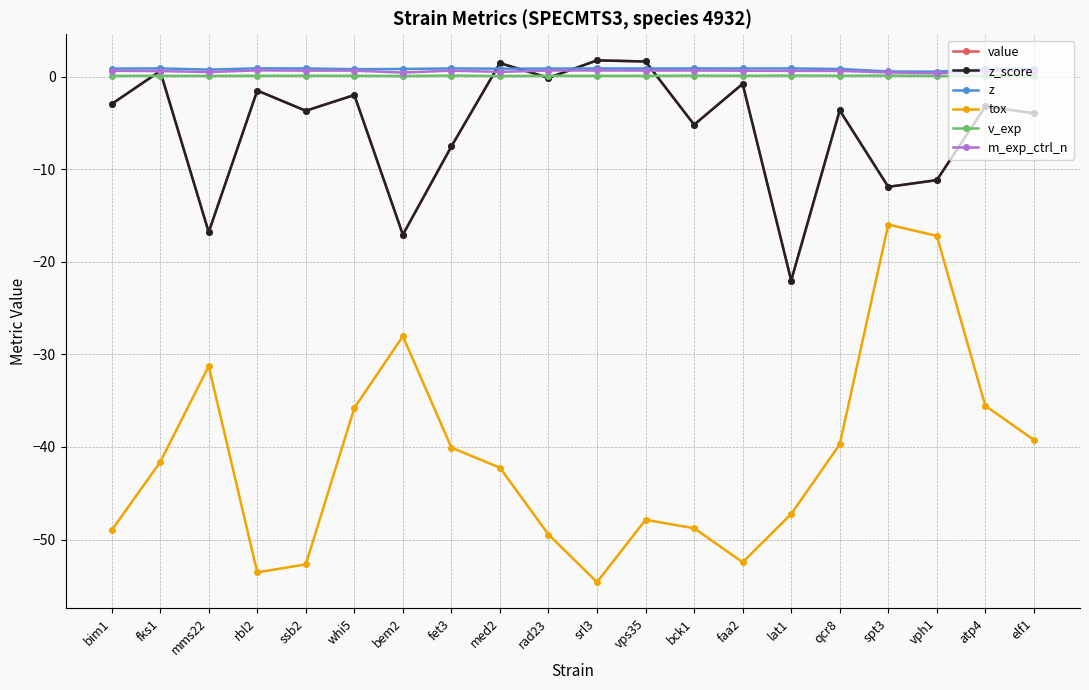

Reading left to right, list all the values displayed in this chart.

value: -2.9	0.6	-16.8	-1.5	-3.7	-2.0	-17.1	-7.5	1.5	-0.1	1.8	1.7	-5.2	-0.8	-22.0	-3.6	-11.9	-11.2	-3.2	-3.9
z_score: -2.9	0.6	-16.8	-1.5	-3.7	-2.0	-17.1	-7.5	1.5	-0.1	1.8	1.7	-5.2	-0.8	-22.0	-3.6	-11.9	-11.2	-3.2	-3.9
z: 0.9	0.9	0.8	0.9	0.9	0.8	0.9	0.9	0.9	0.9	0.9	0.9	0.9	0.9	0.9	0.9	0.6	0.6	0.8	0.9
tox: -49.0	-41.6	-31.3	-53.6	-52.7	-35.8	-28.0	-40.1	-42.2	-49.5	-54.6	-47.9	-48.8	-52.5	-47.2	-39.7	-16.0	-17.2	-35.5	-39.2
v_exp: 0.1	0.1	0.1	0.1	0.1	0.1	0.1	0.1	0.1	0.1	0.1	0.1	0.1	0.1	0.1	0.1	0.1	0.1	0.1	0.1
m_exp_ctrl_n: 0.7	0.6	0.5	0.7	0.7	0.7	0.5	0.7	0.5	0.7	0.7	0.7	0.7	0.7	0.7	0.6	0.5	0.4	0.6	0.7